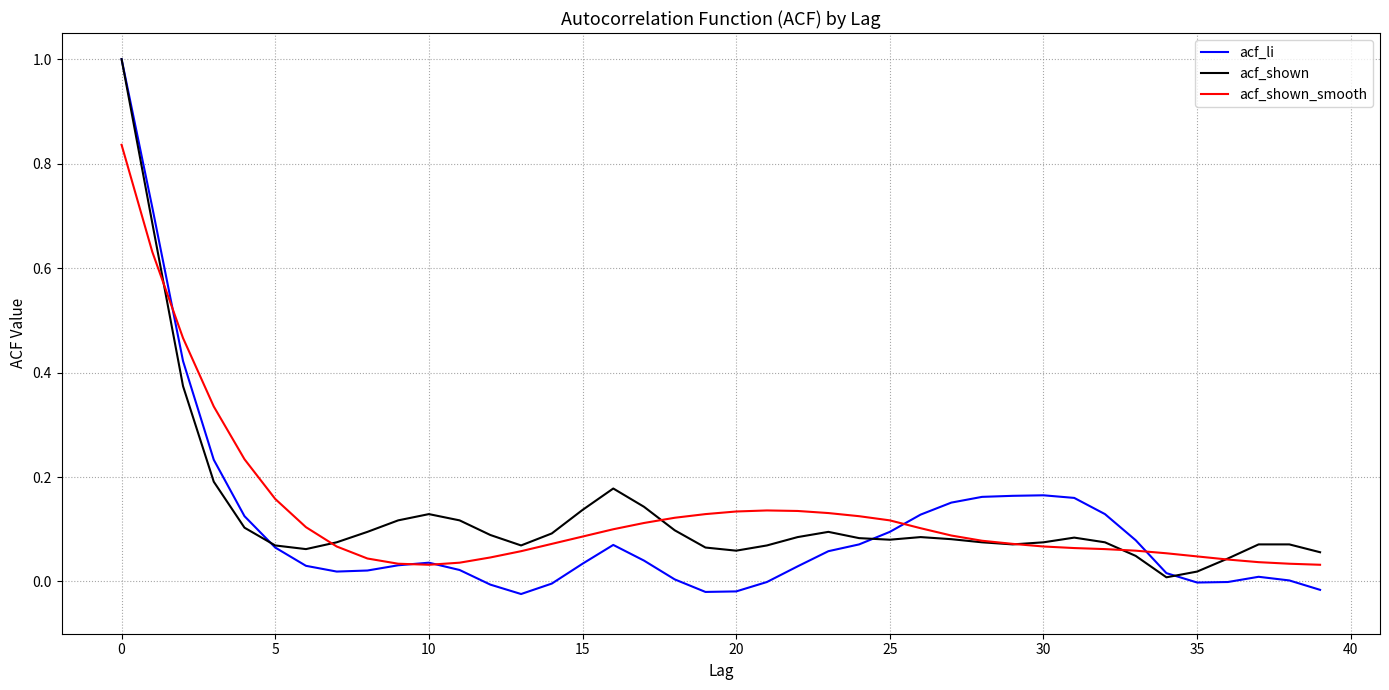

What is the greatest value displayed?

1.0